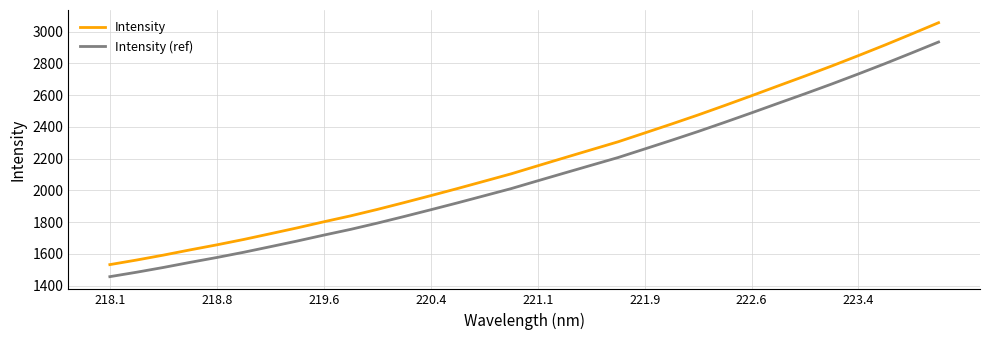

How many values in the Intensity (ref) series are below 2060?

16